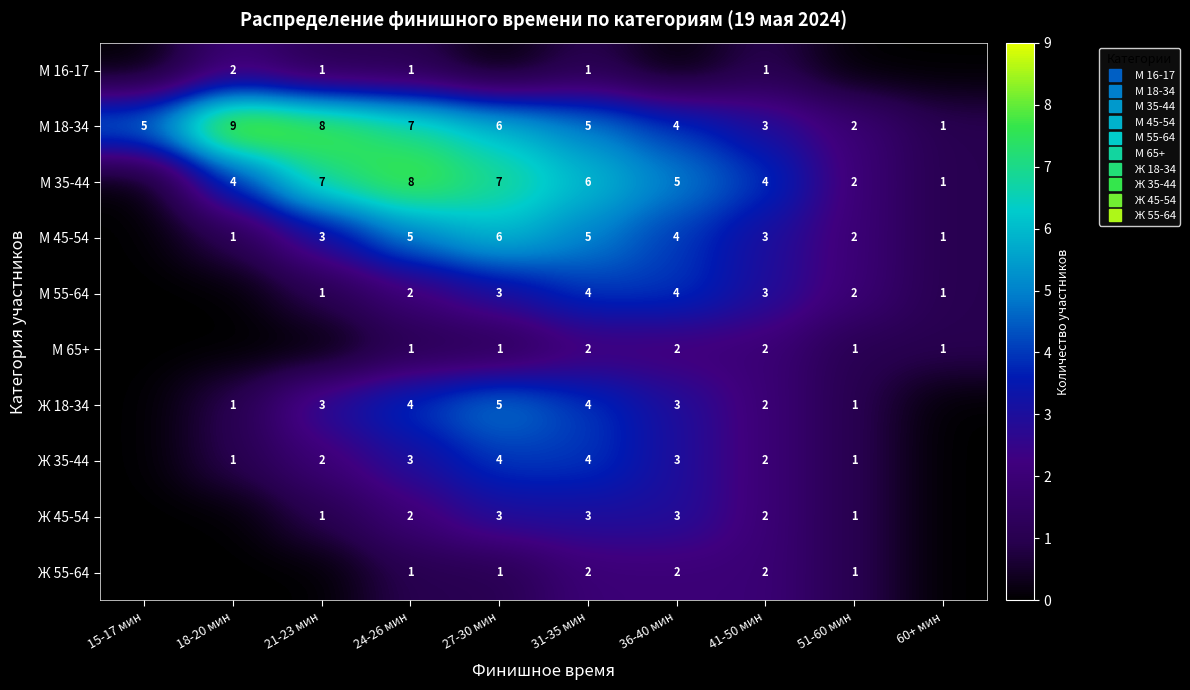

Is it true that Ж 45-54 equals -1 at 15-17 мин?

False